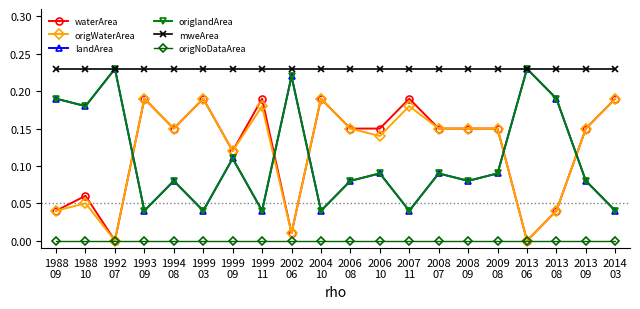

Between 1994
08 and 2006
10, which series saw the biggest shift?

landArea